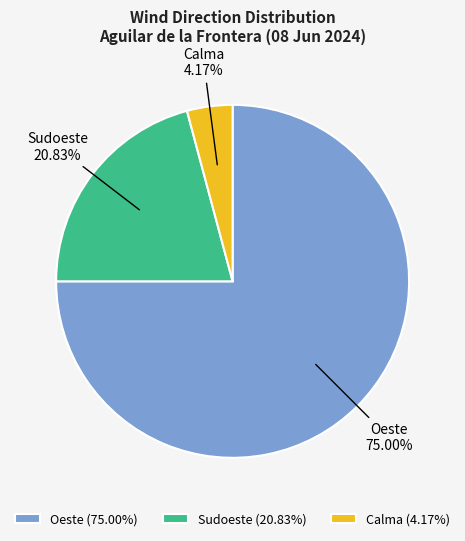

Is it true that Oeste is 1% of the pie?

False